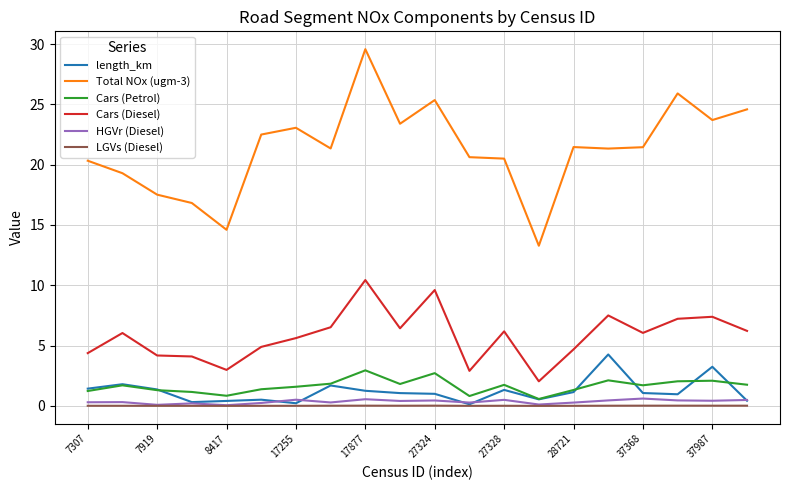

Which series has the largest total across all categories?

Total NOx (ugm-3)